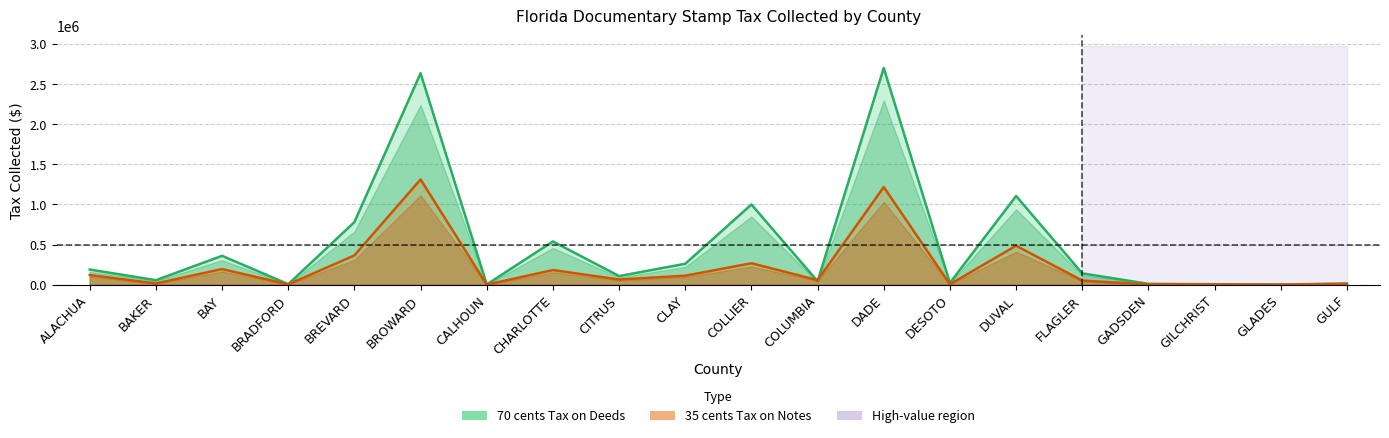

What is the value of the 70 cents Tax on Deeds point at the 12th from the left?

43089.9